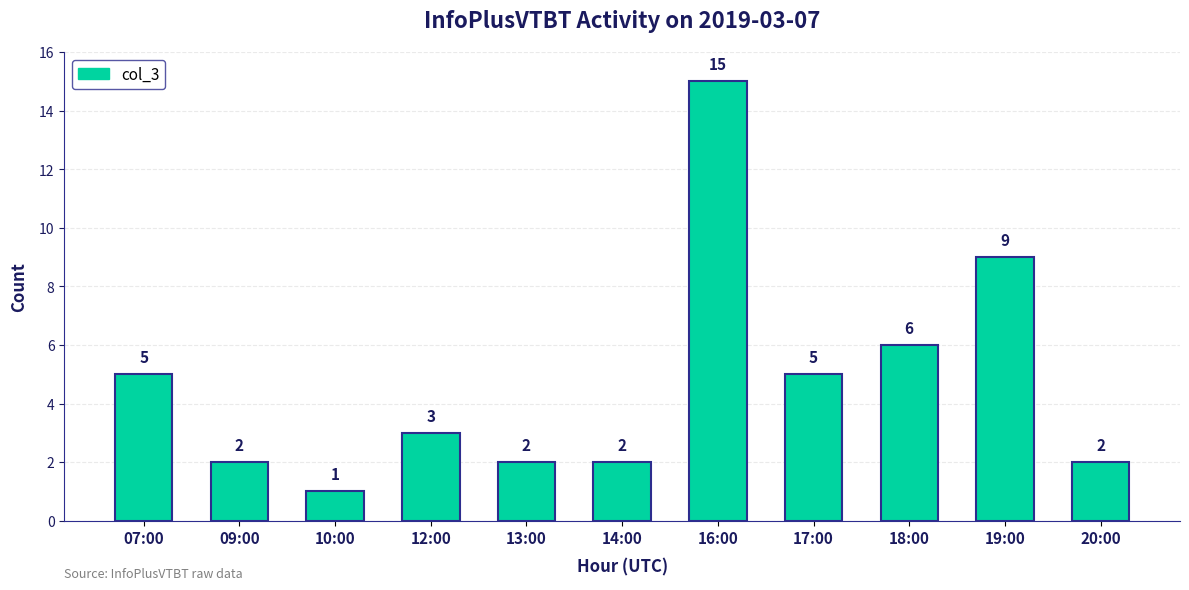

Approximately how many times larger is the value at 18:00 compared to 10:00?

6.0